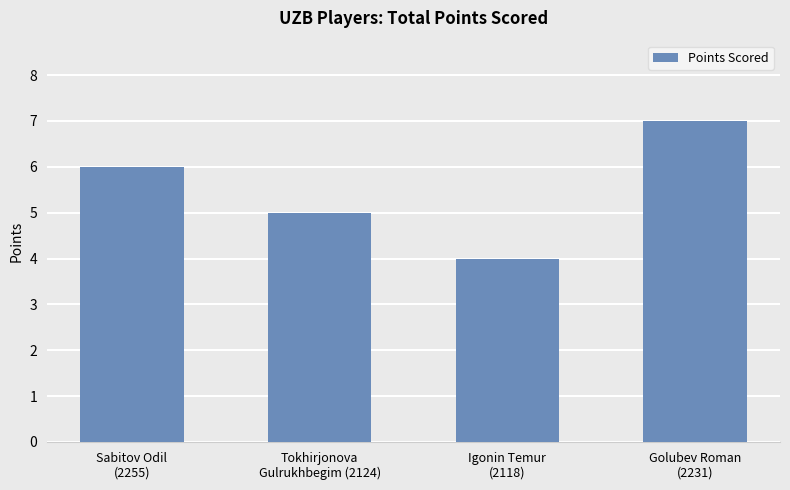

Does the chart contain stacked bars?

No